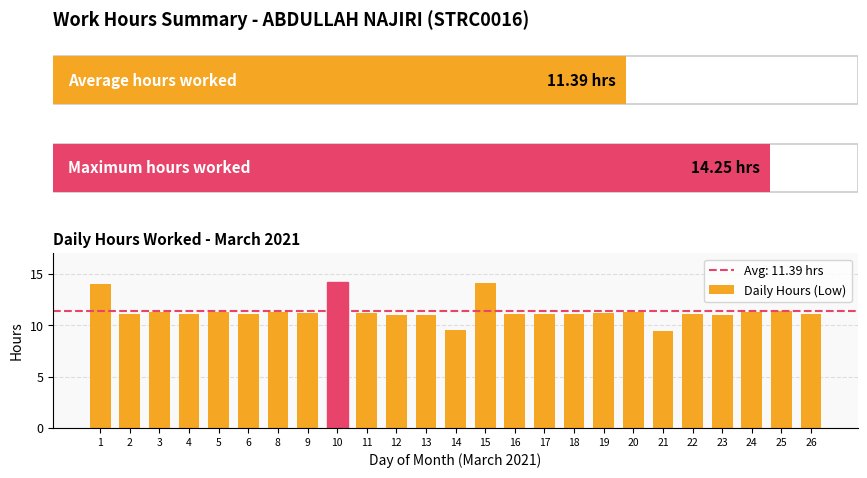

What is the maximum value shown in the chart?

14.2